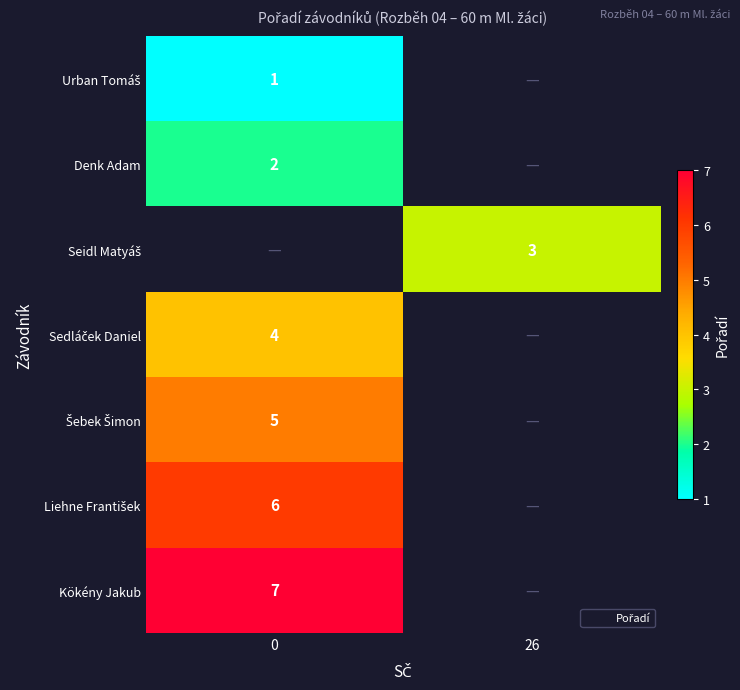

Which has a higher value, 0 or 26?

26